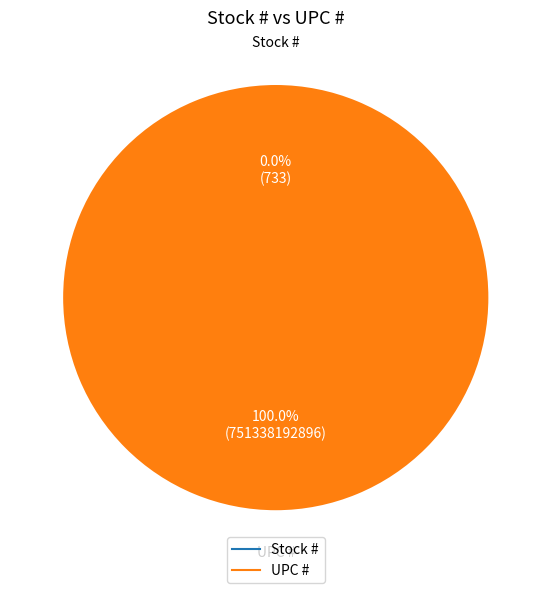

Which slice is the largest?

UPC #